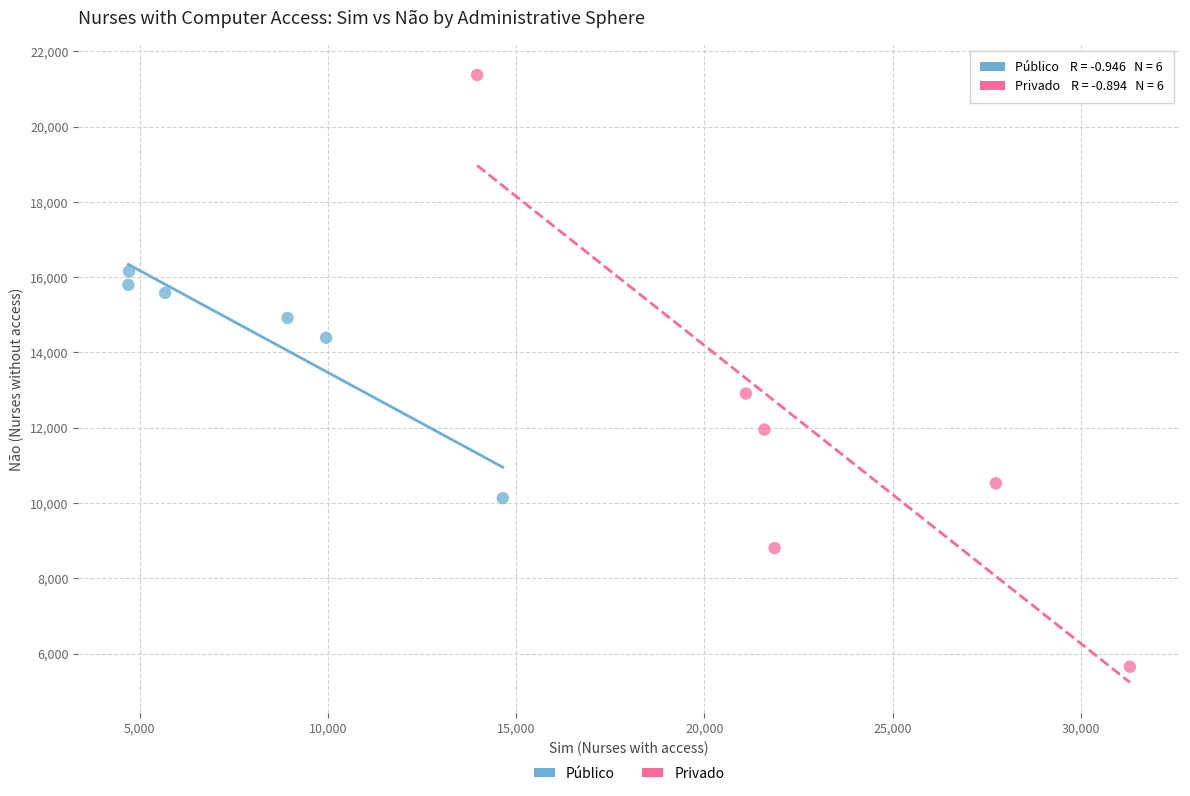

What are all the series names shown in the legend?

Público, Privado